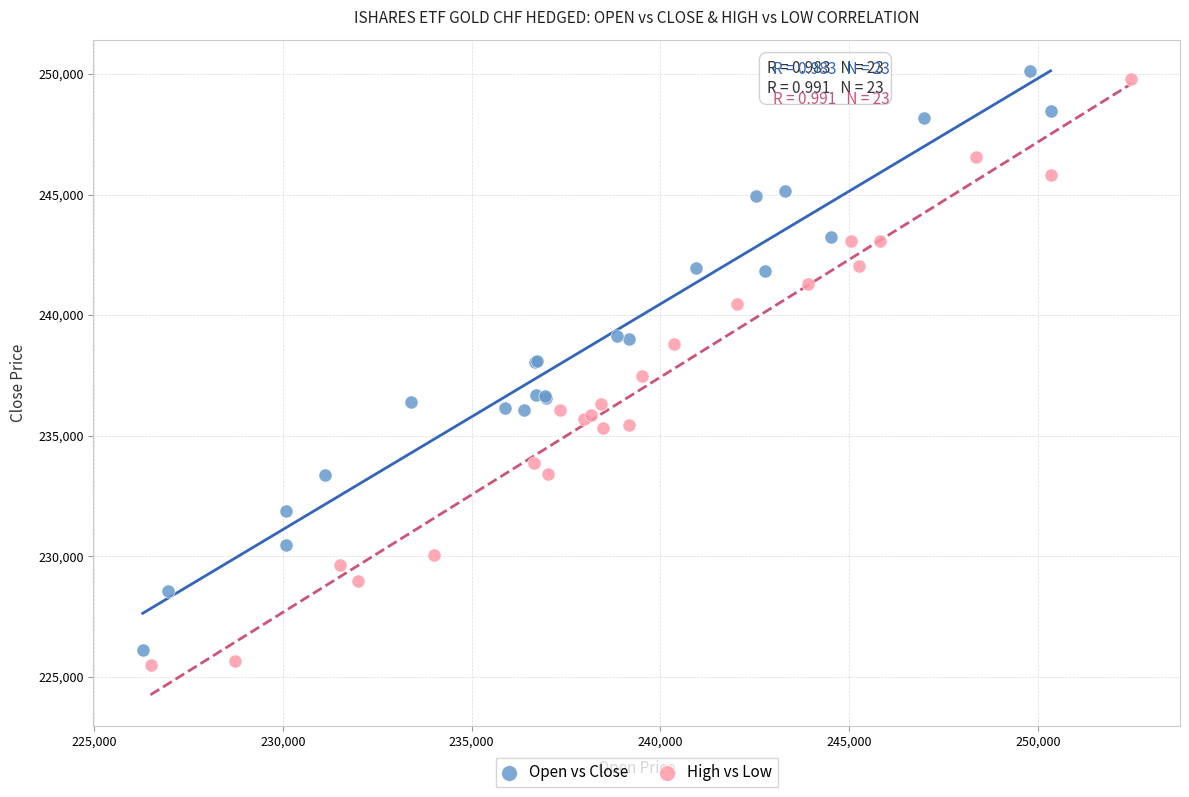

Which series has the largest Y range (max minus min)?

High vs Low